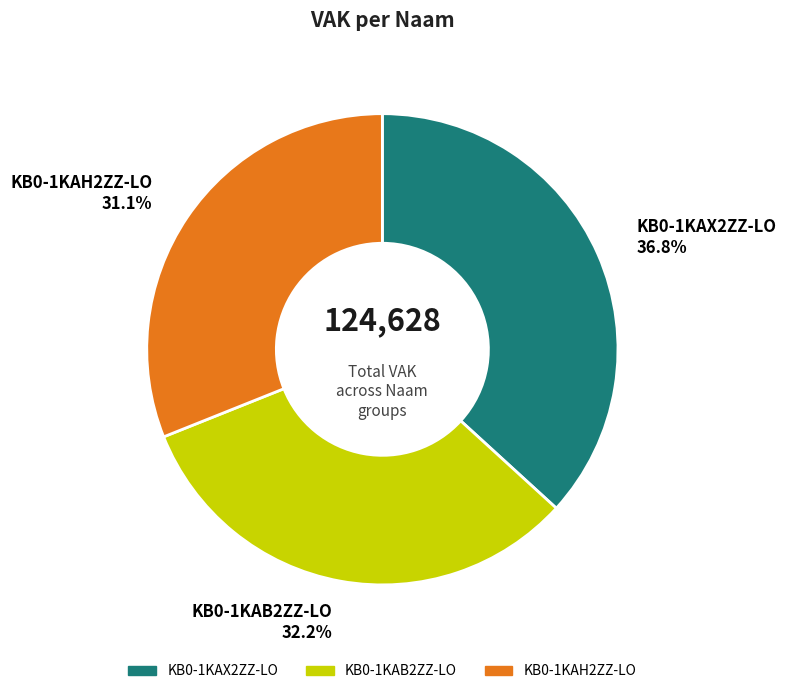

Is the sum of KB0-1KAX2ZZ-LO and KB0-1KAB2ZZ-LO greater than half?

Yes